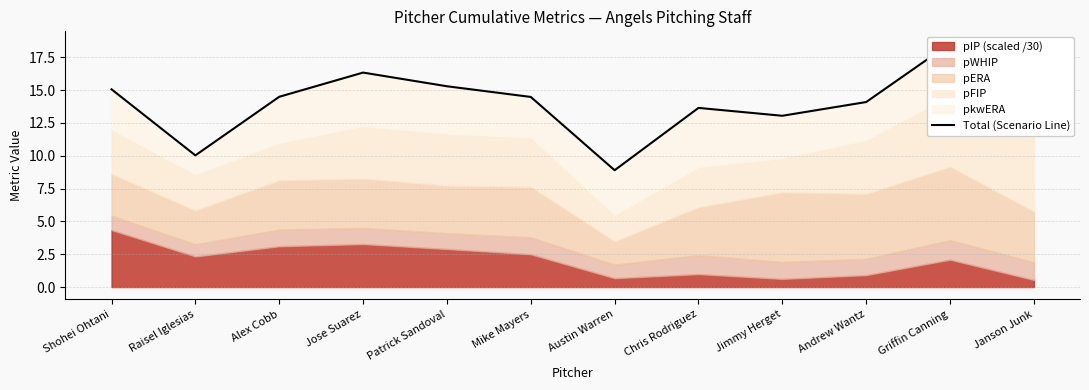

Does the chart display data point markers on the line(s)?

No